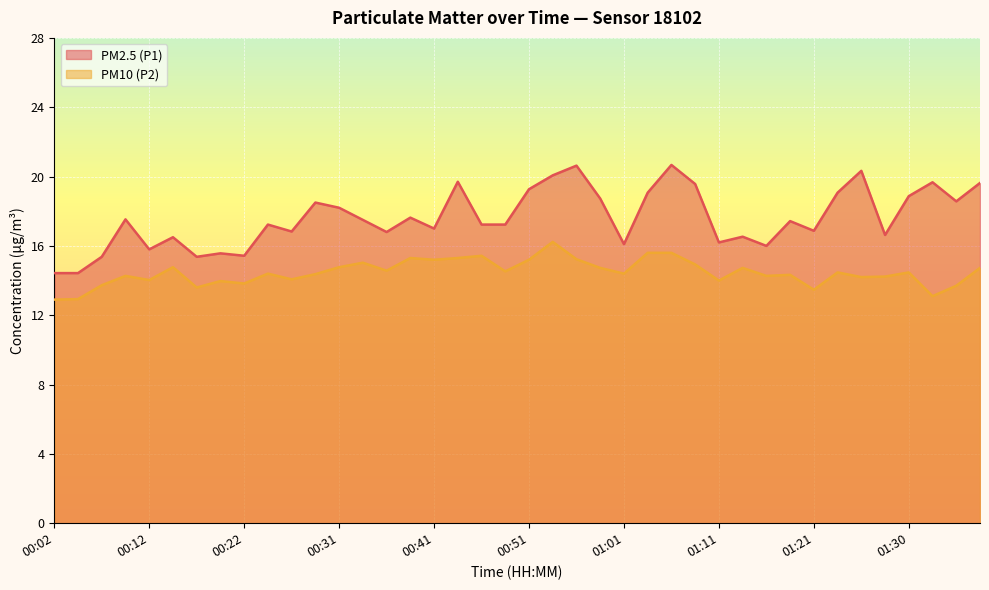

Where does the PM10 (P2) series first go above 14?

00:09